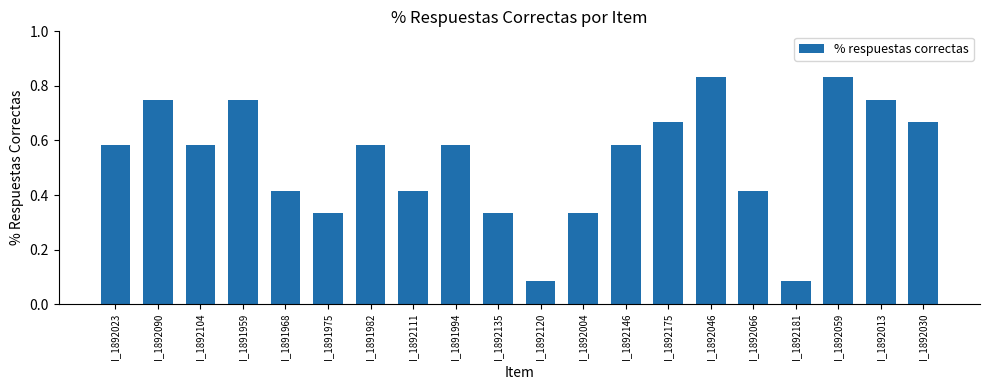

What is the label of the 8th bar from the right?

I_1892146